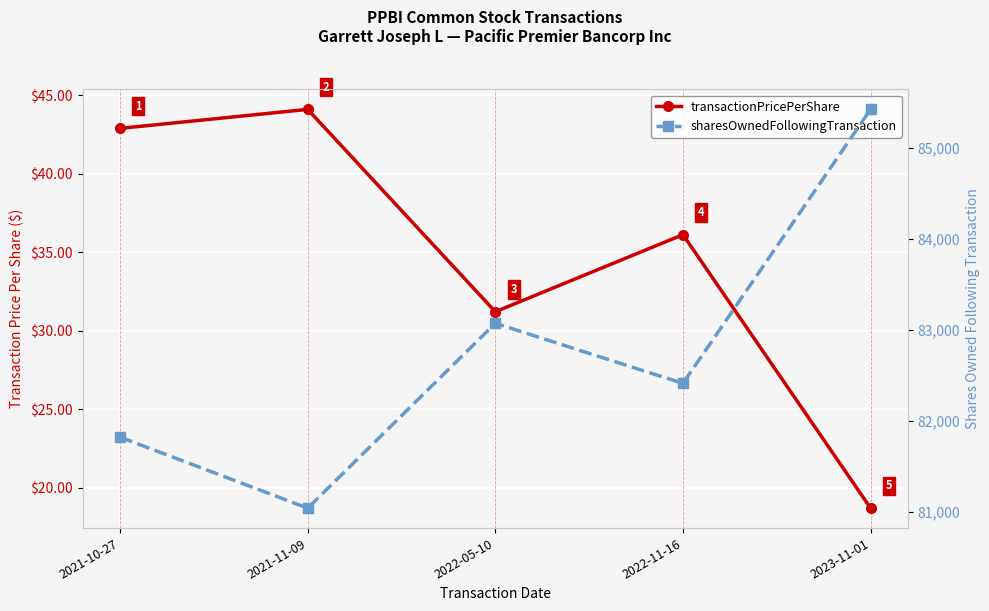

Reading right to left, what are all the values shown in this chart?

transactionPricePerShare: 18.7	36.1	31.2	44.1	42.9
sharesOwnedFollowingTransaction: 85426.0	82415.0	83075.0	81044.0	81824.0